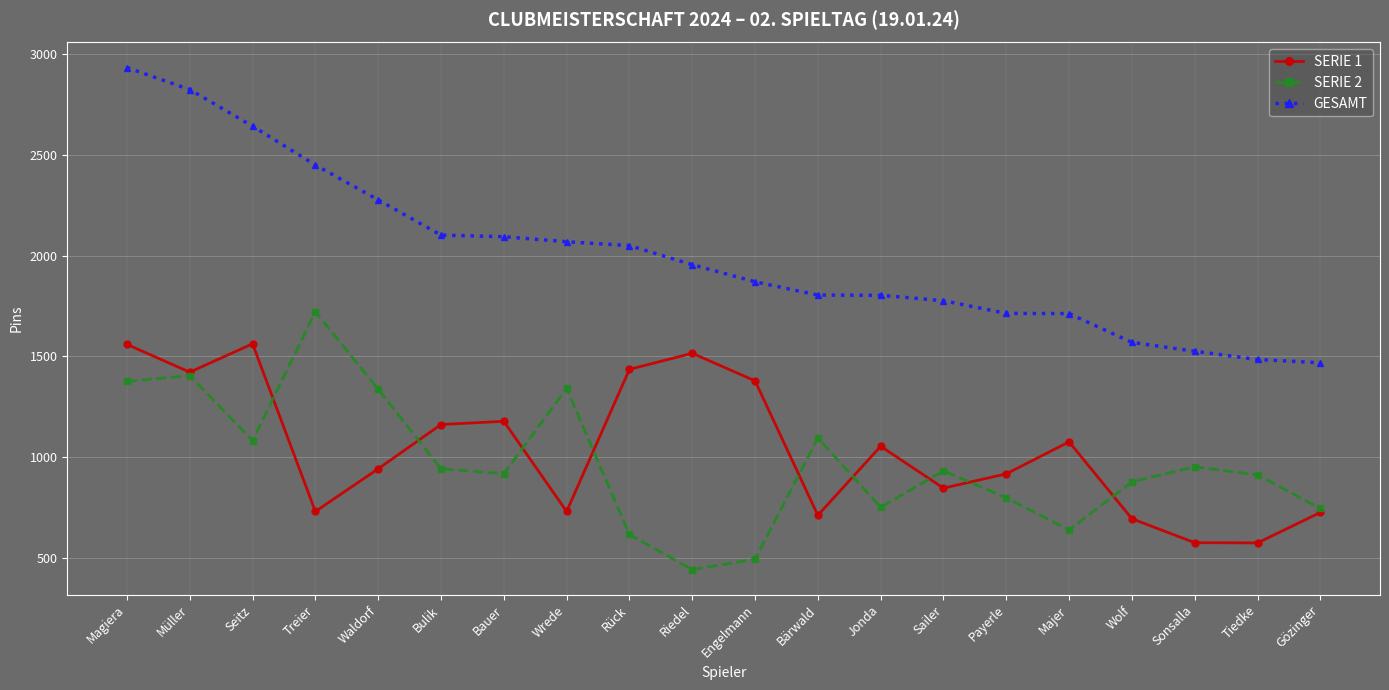

What is the maximum value for SERIE 2?

1721